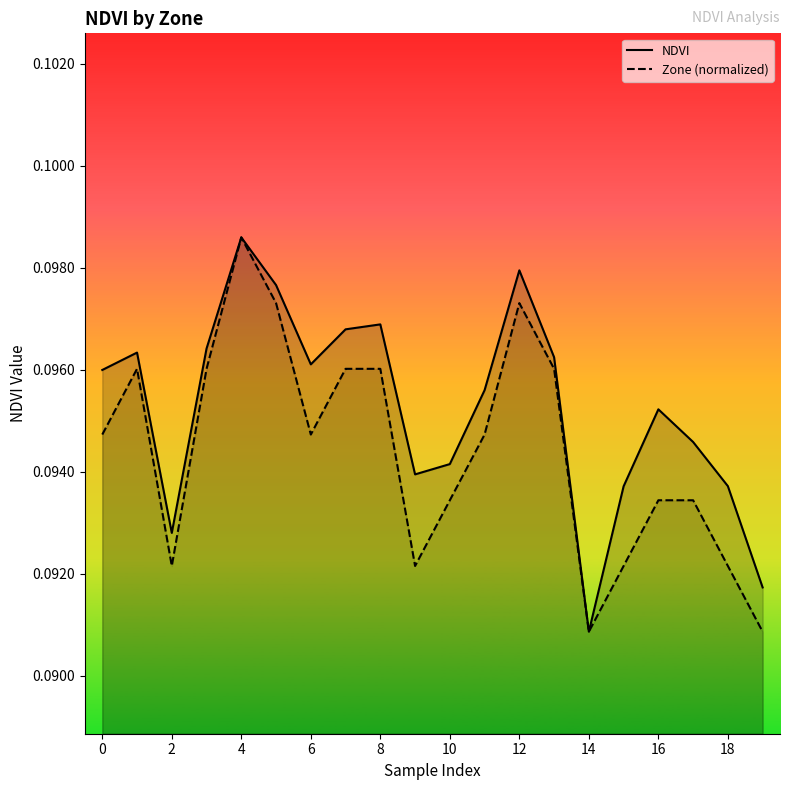

What is the value of the 6th point from the left?

0.1